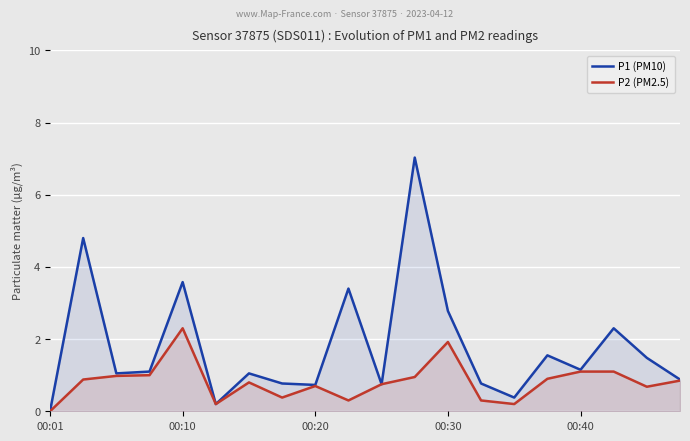

How many values in the P1 (PM10) series exceed 1?

12